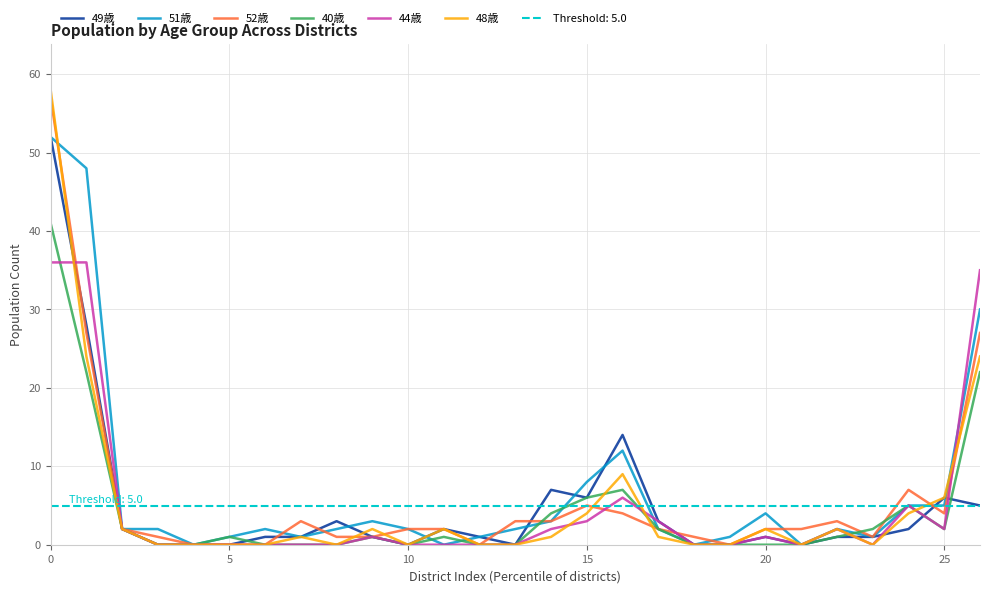

Is it true that 49歳 equals 1 at 20?

True